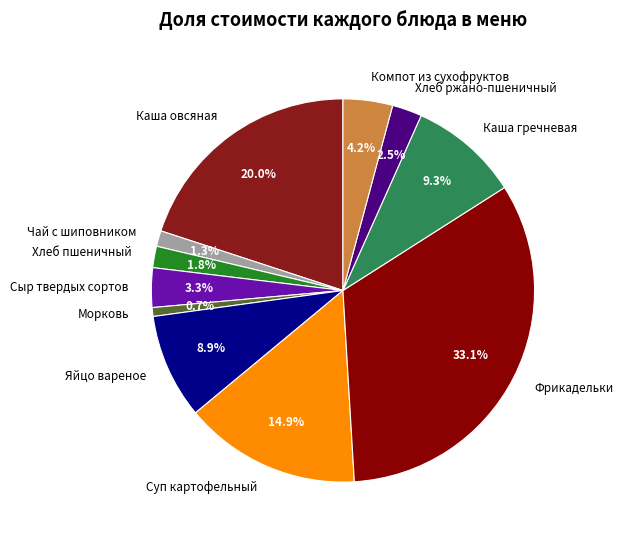

How many segments does this pie chart have?

11